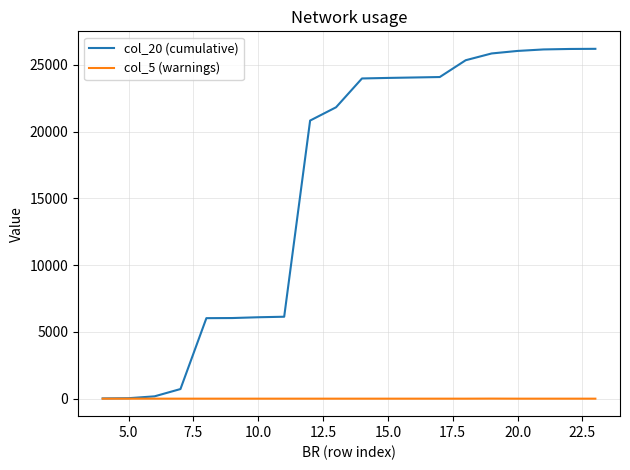

Which series has the largest total across all categories?

col_20 (cumulative)